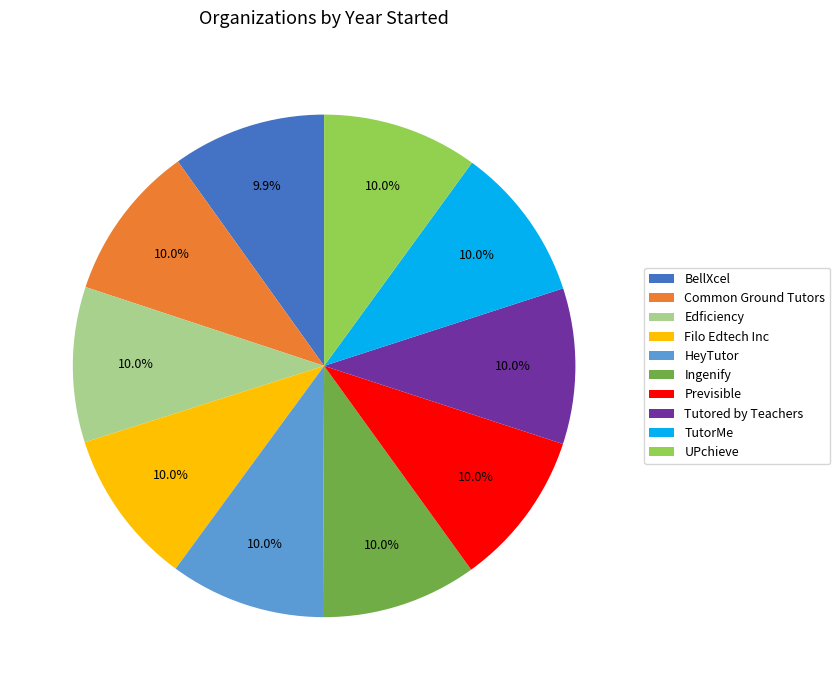

What is the total percentage of Edficiency and Common Ground Tutors?

20.0%